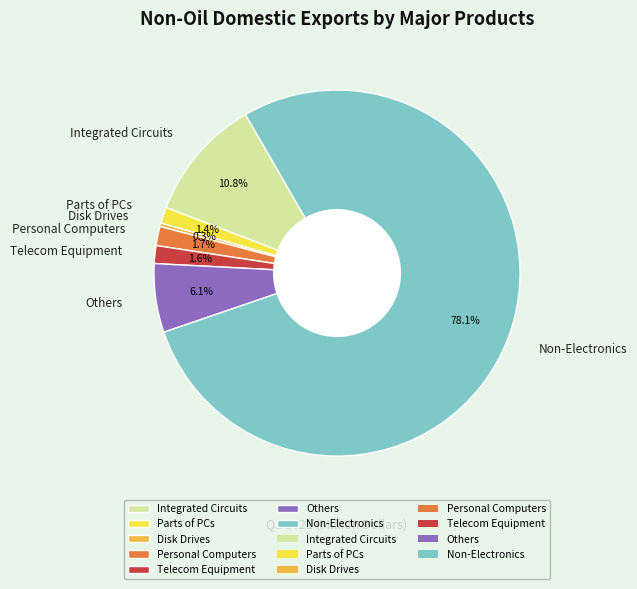

What percentage do Others and Parts of PCs together represent?

7.5%